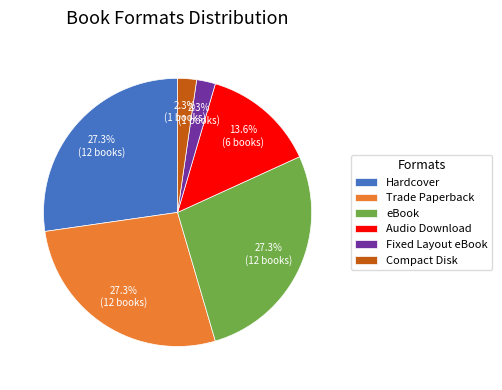

How many segments does this pie chart have?

6